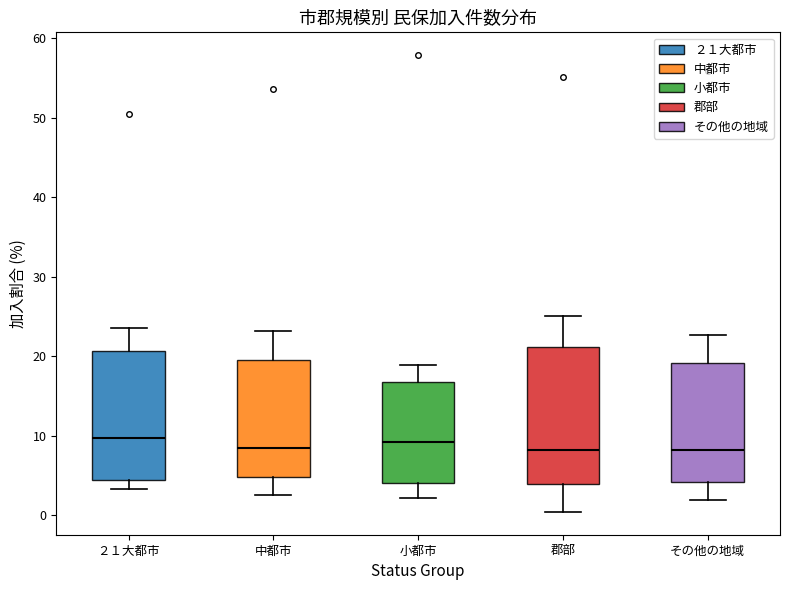

Reading left to right, read every box against the y-axis: the position of its median line, the range the box covers, and the ends of its whiskers. The values are not printed on the chart, so give them approximately, as read against the axis.

２１大都市: median 10, box 4 to 21, whiskers 3 to 24
中都市: median 8, box 5 to 20, whiskers 3 to 23
小都市: median 9, box 4 to 17, whiskers 2 to 19
郡部: median 8, box 4 to 21, whiskers 0 to 25
その他の地域: median 8, box 4 to 19, whiskers 2 to 23